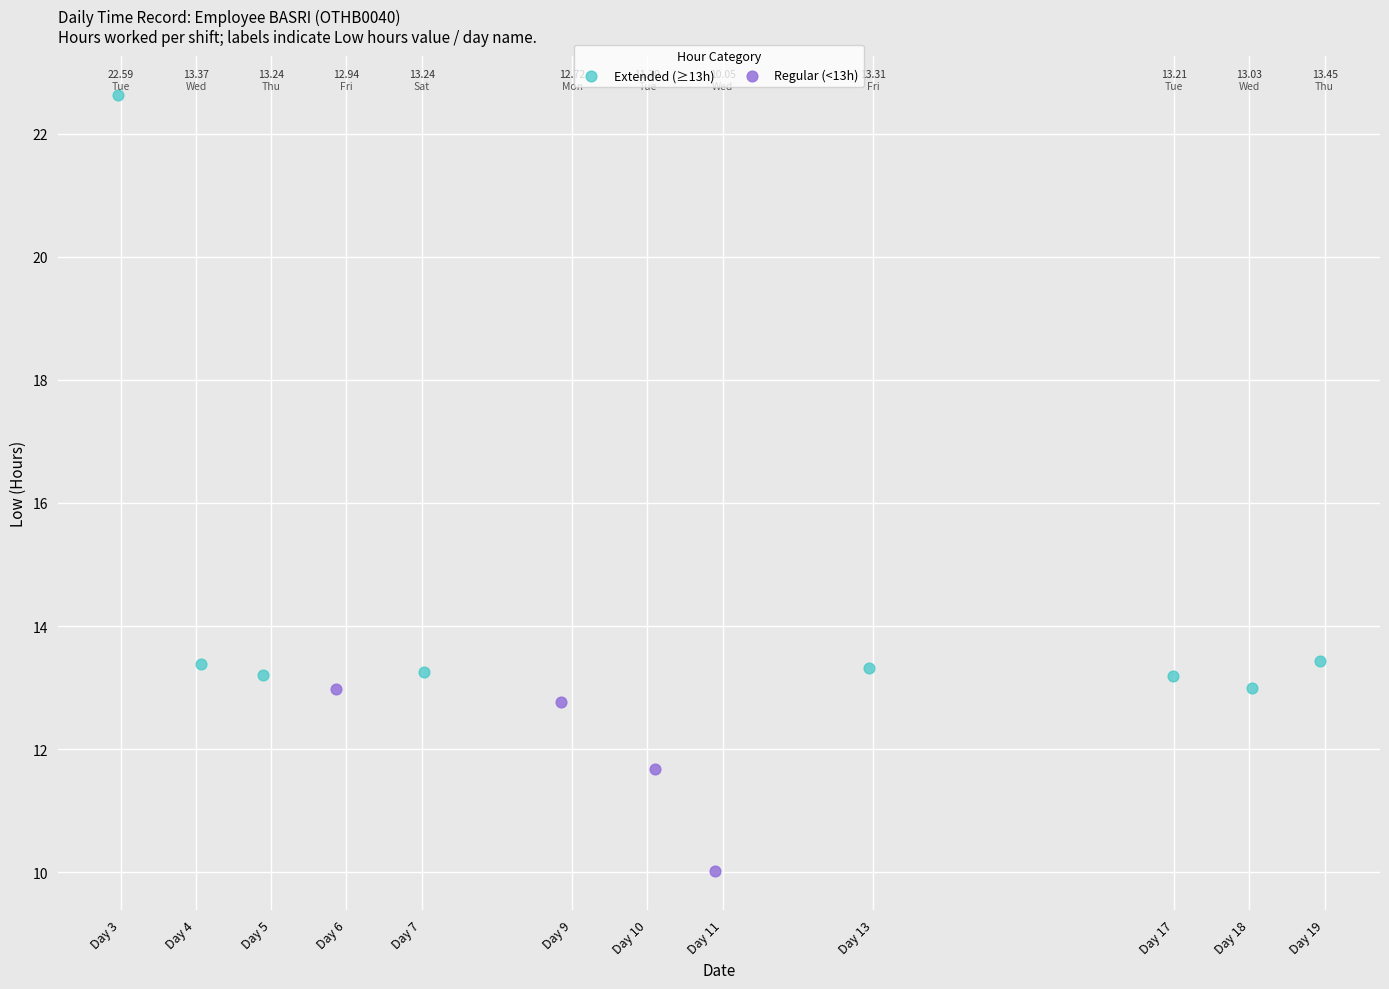

What are all the series names shown in the legend?

Extended (≥13h), Regular (<13h)